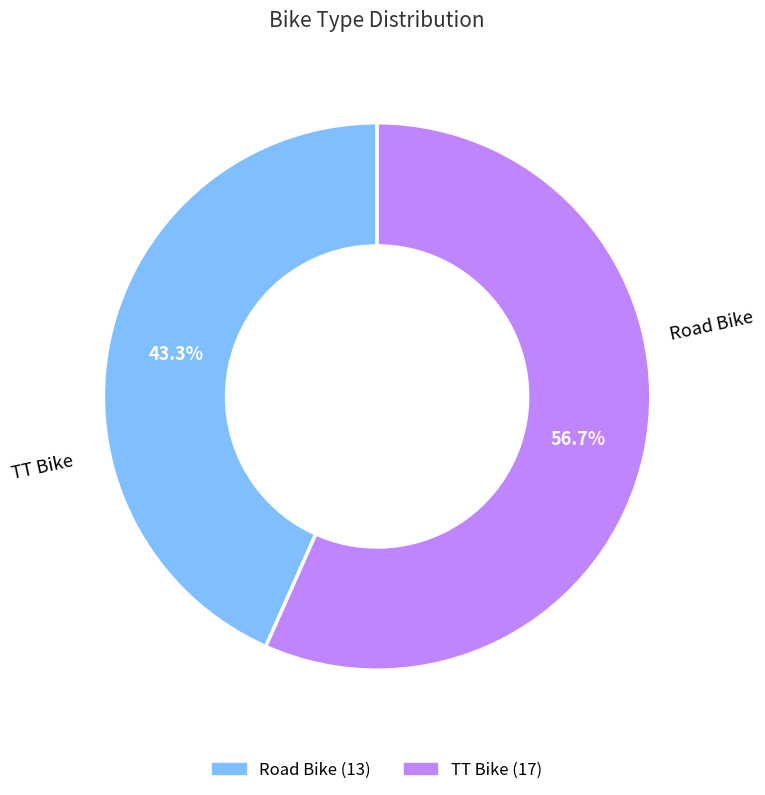

What portion of the pie excludes Road Bike?

56.7%